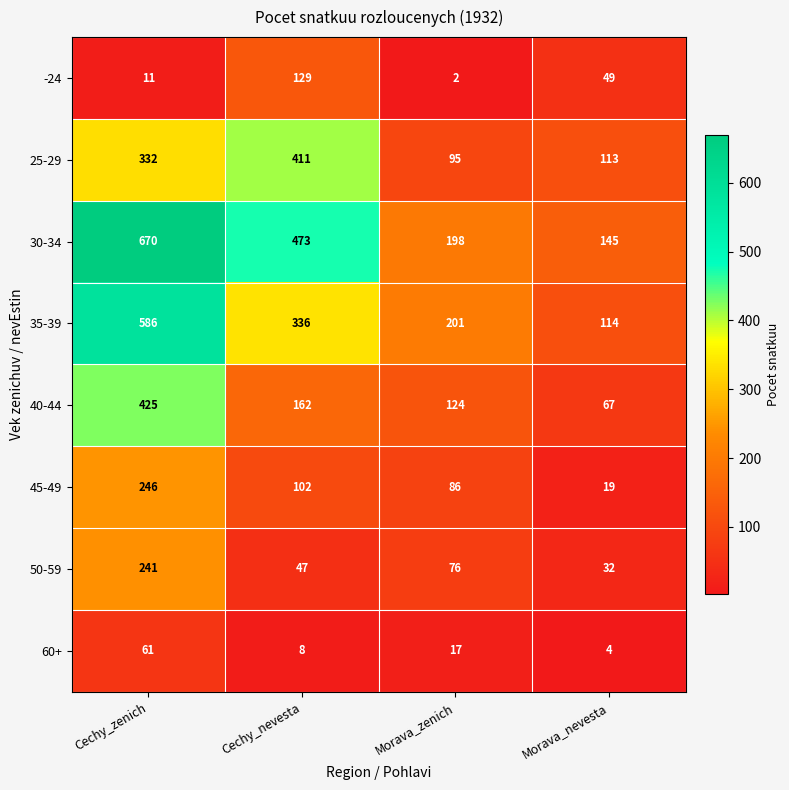

Is it true that 35-39 equals 114 at Morava_nevesta?

True